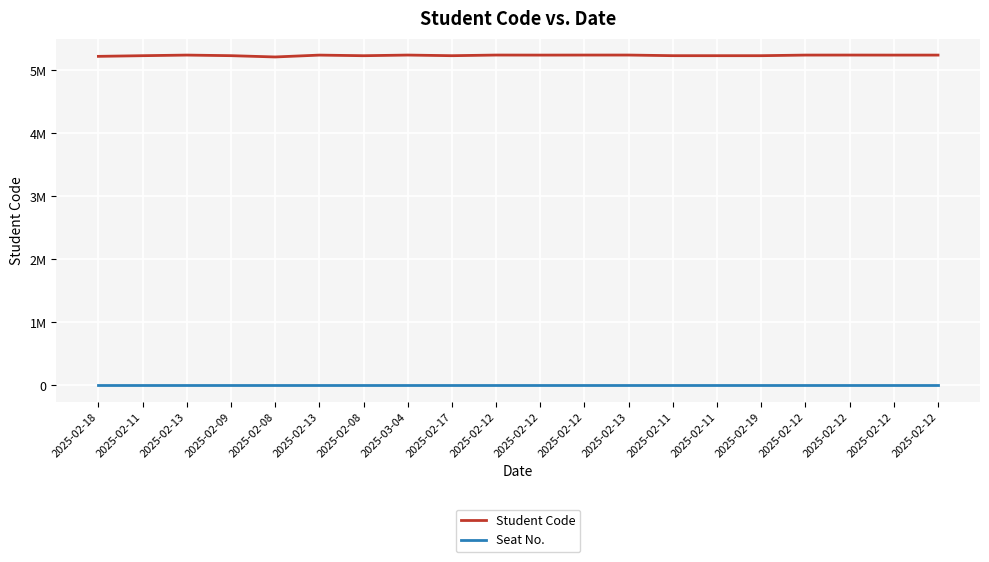

Which category has the highest value in the Student Code series?

2025-02-12